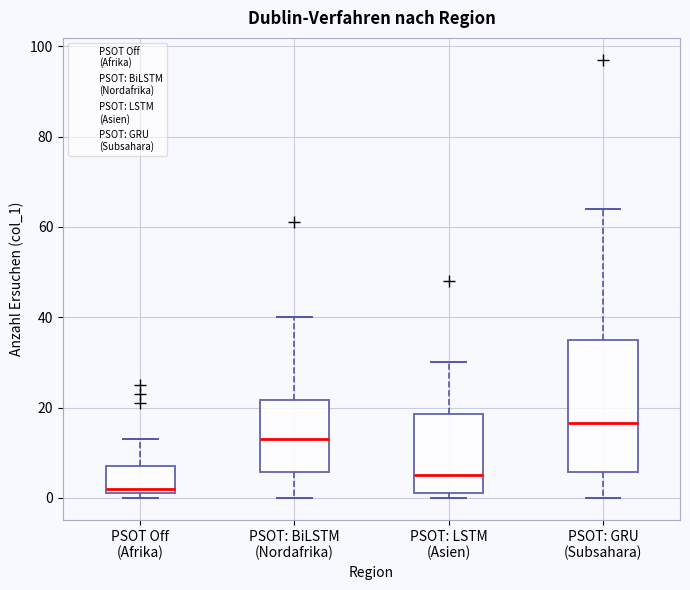

Where is the upper edge of the box for PSOT: GRU (Subsahara) on the y-axis? The values are not printed on the chart, so give them approximately, as read against the axis.

36